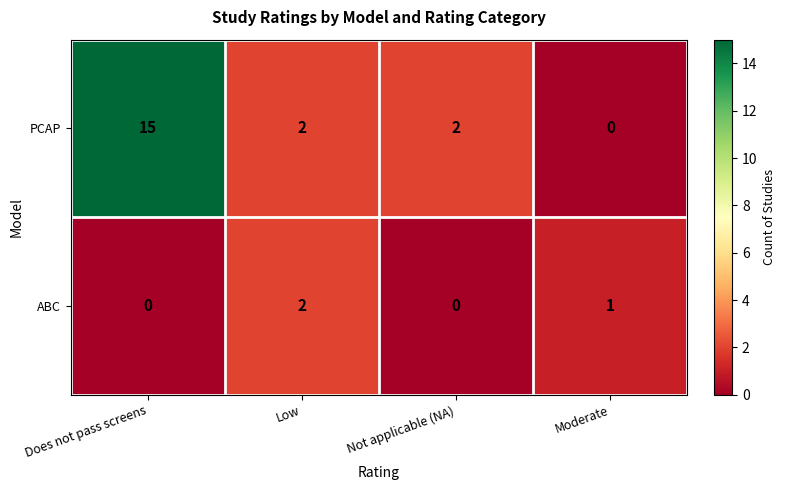

Rank the series by their average value, from lowest to highest.

ABC, PCAP